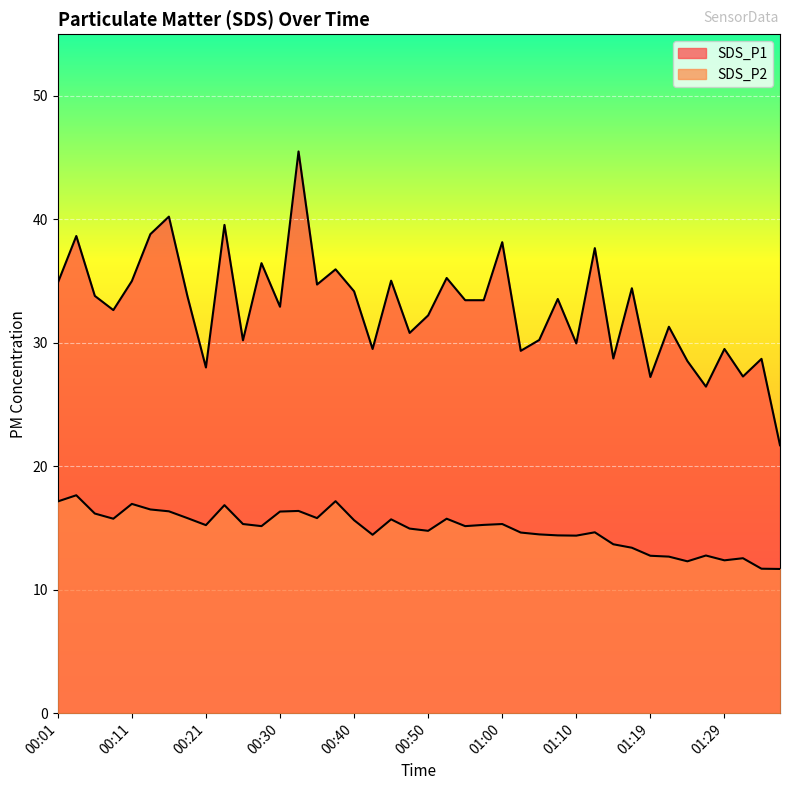

What are all the series names shown in the legend?

SDS_P1, SDS_P2